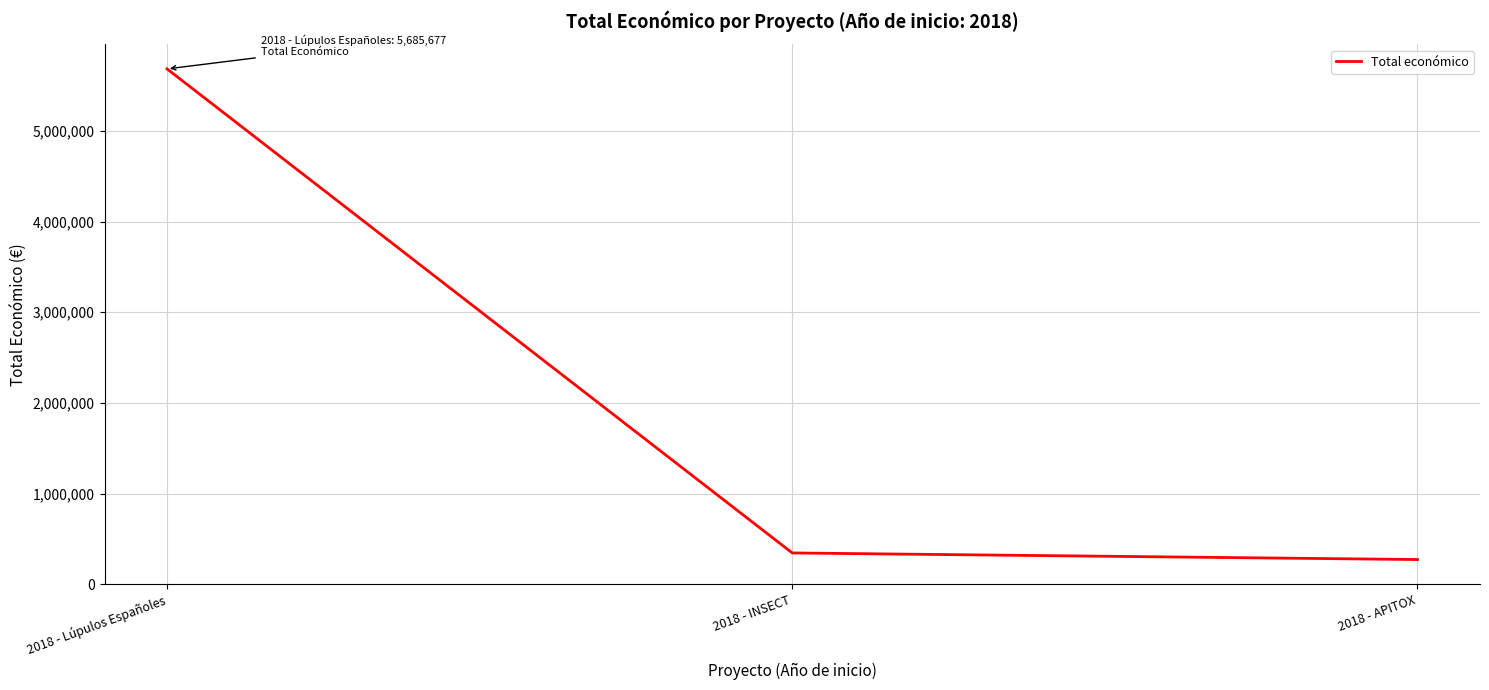

The chart shows a value of 271552 at 2018 - APITOX. True or false?

True